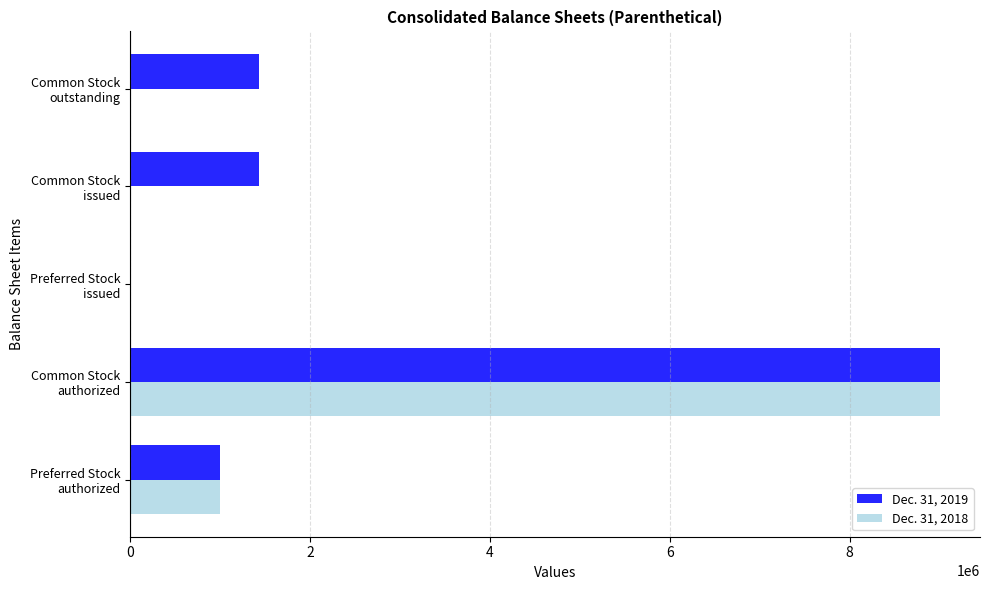

Which series has the largest total across all categories?

Dec. 31, 2019